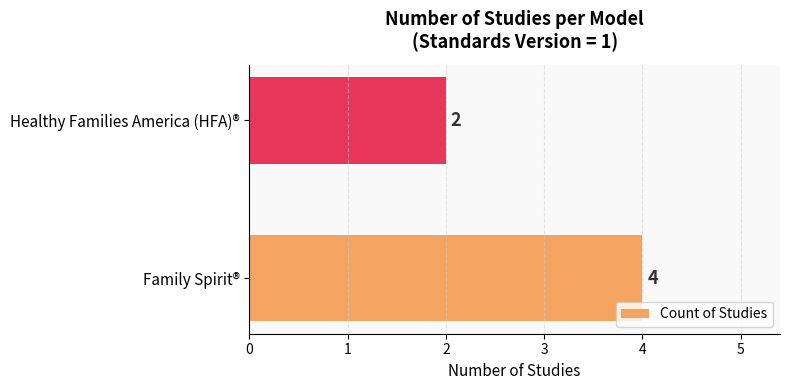

Reading top to bottom, transcribe all the data shown in this chart.

2	4